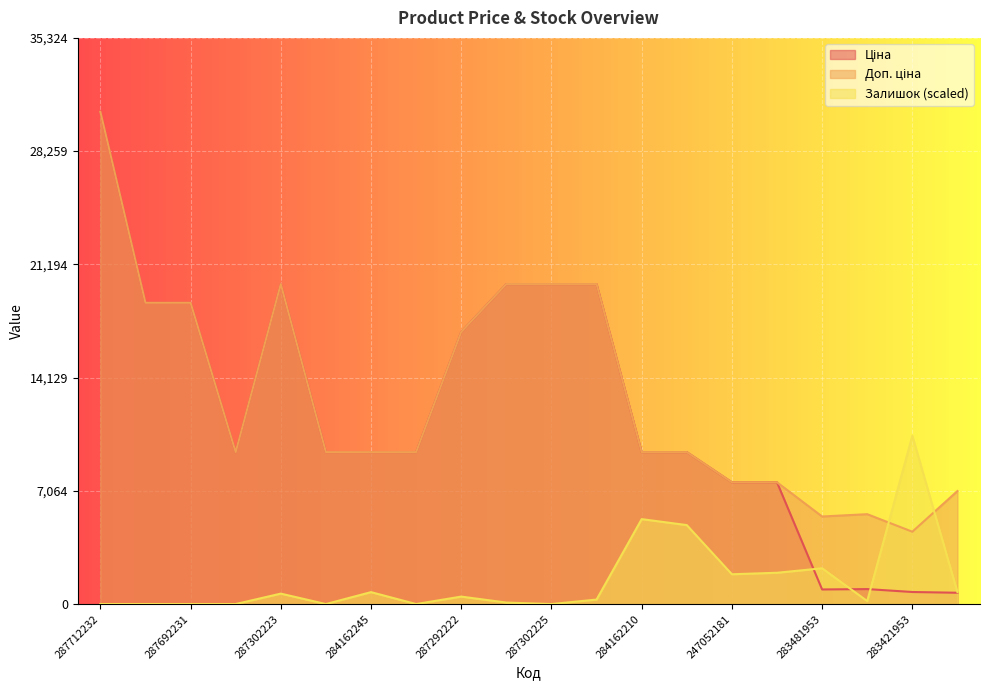

Which series changed the most between 287692231 and 284162245?

Ціна